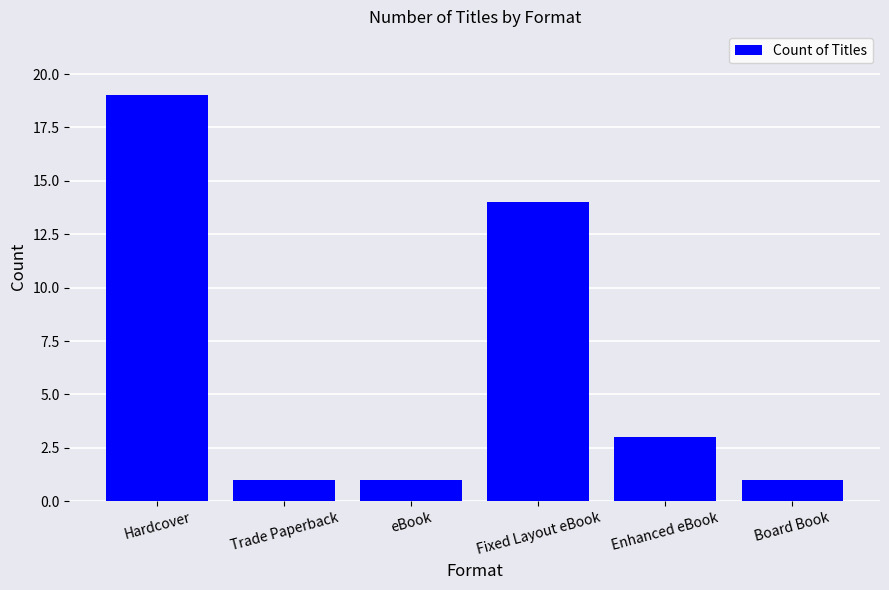

Is it true that the value at eBook is 0?

False